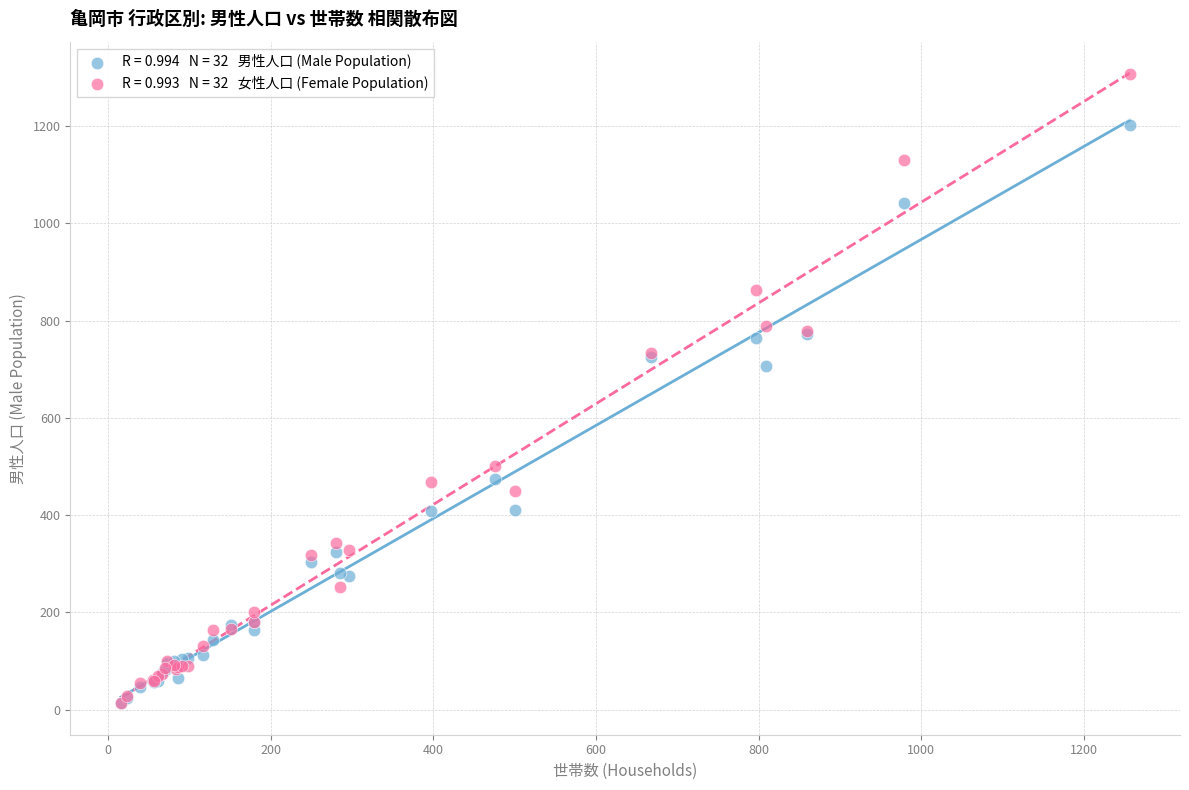

Across all series, what Y value is closest to 660?

706